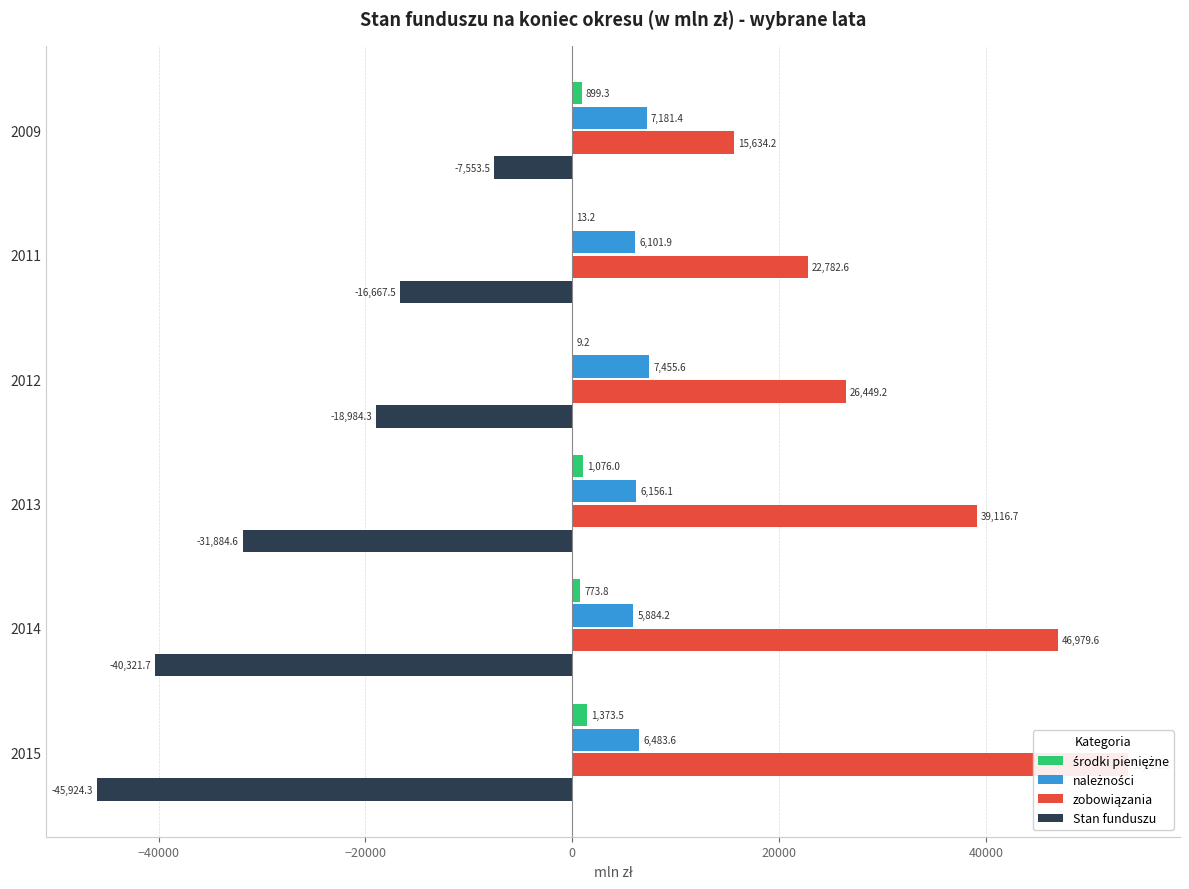

What is the maximum value shown in the chart?

53781.5